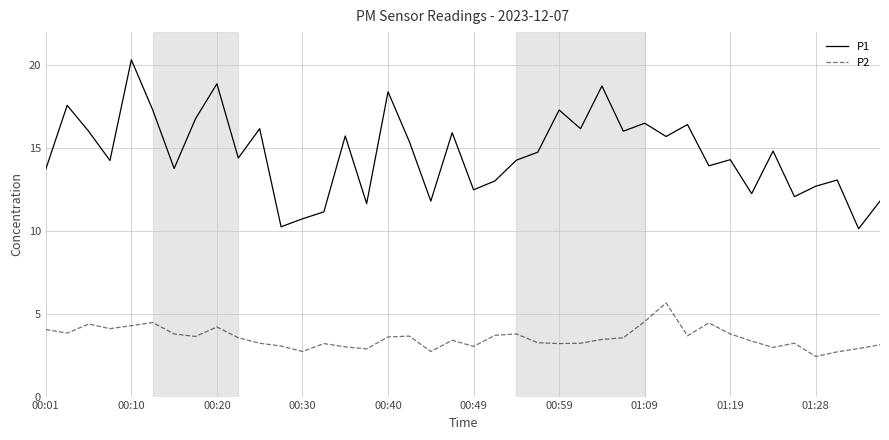

How many categories are shown in the chart?

40